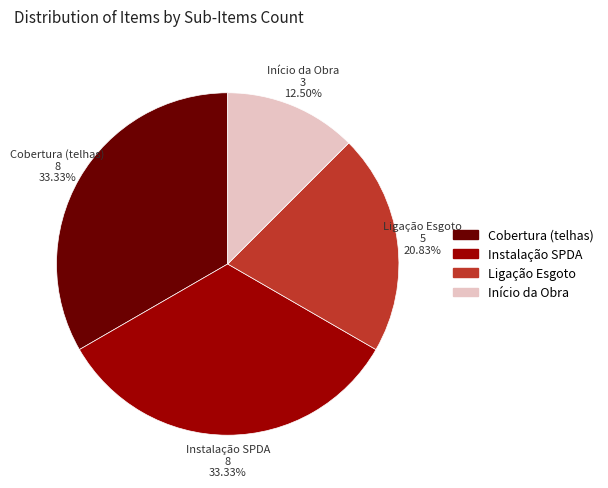

To the nearest percent, what is the combined percentage of Início da Obra and Cobertura (telhas)?

46%